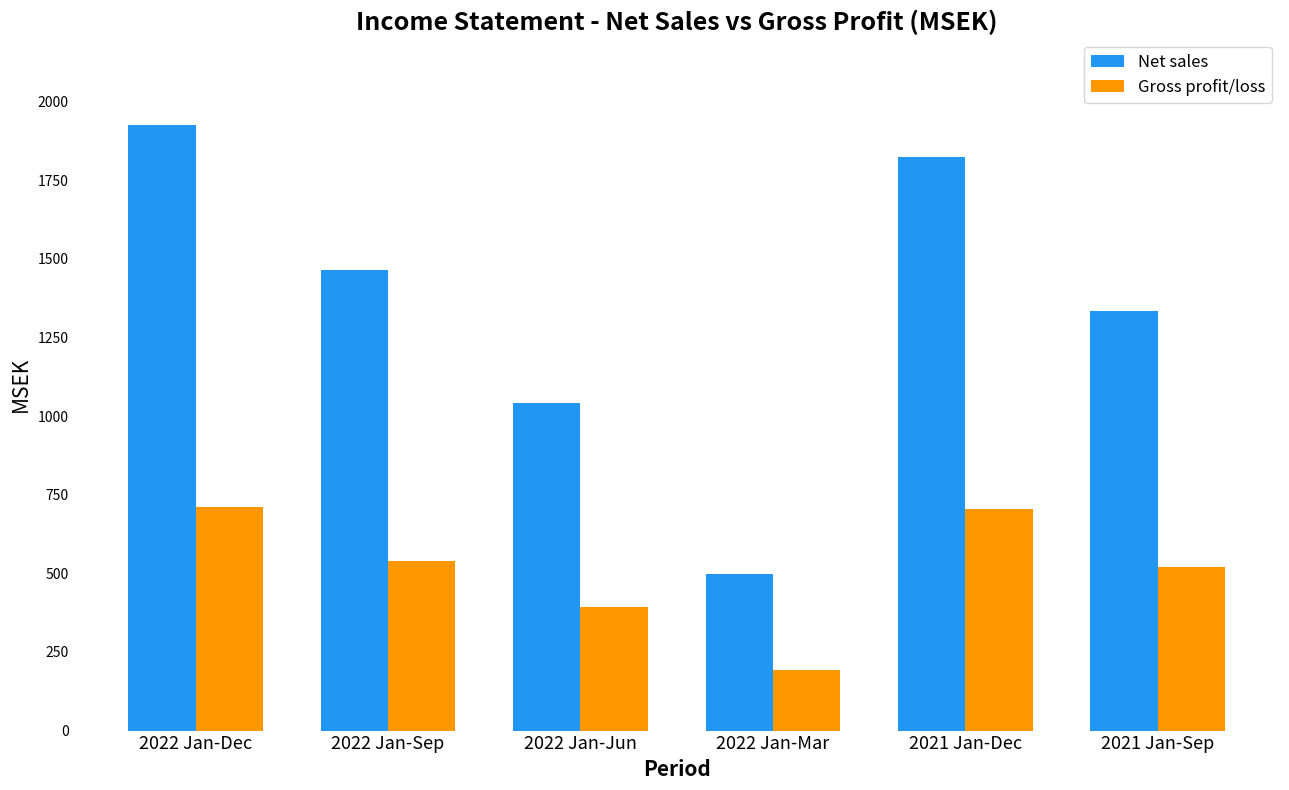

What is the greatest value displayed?

1925.6